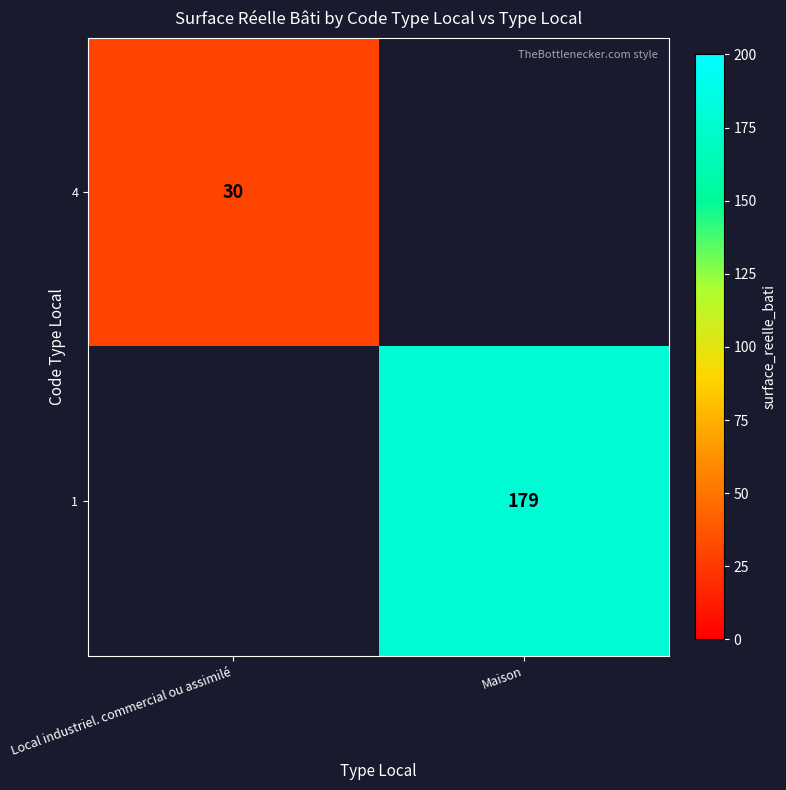

Count the number of categories in the chart.

2